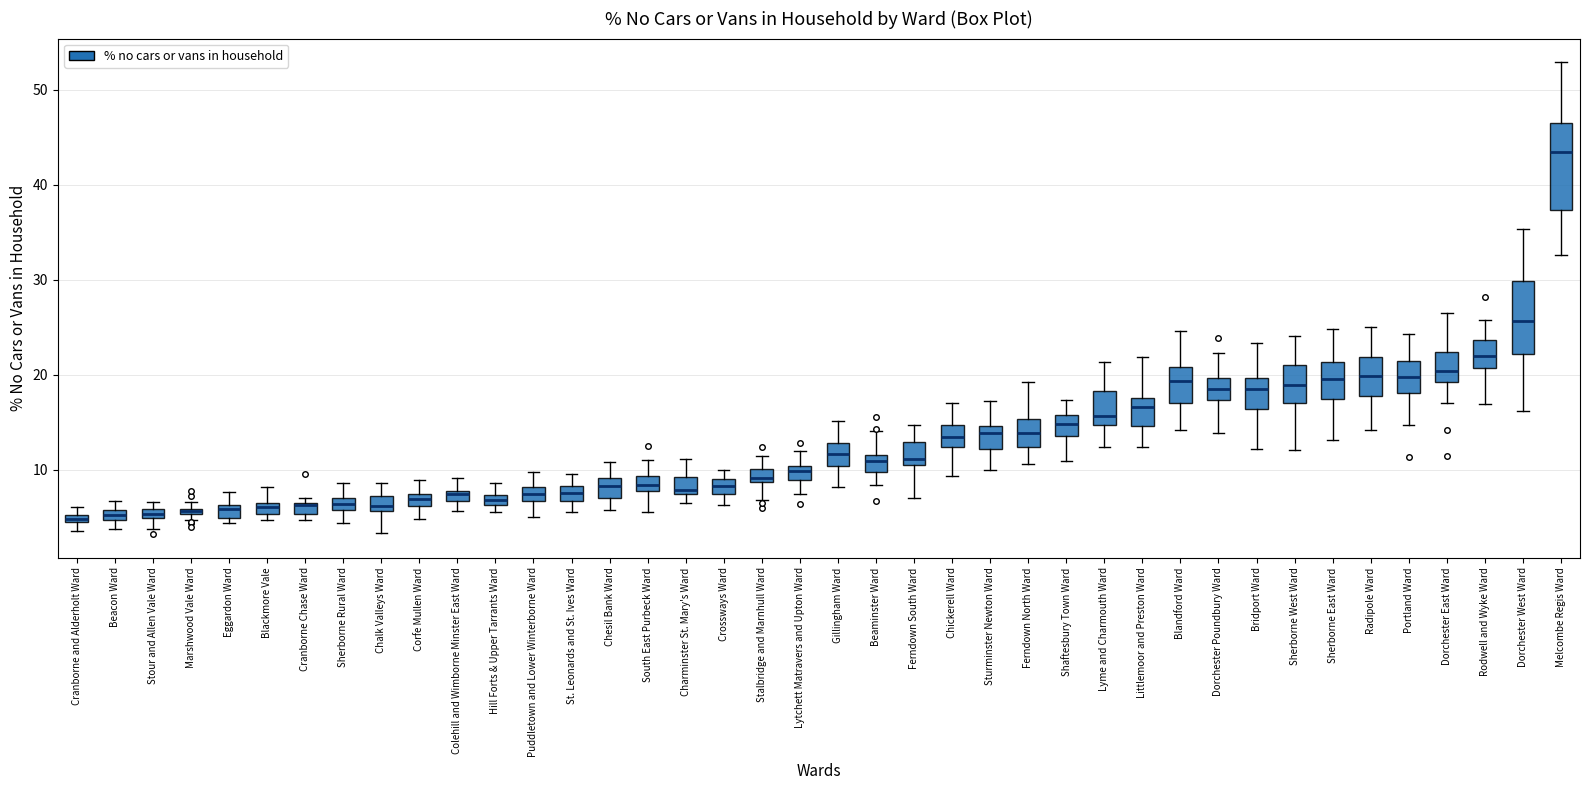

Which box is the tallest, from its lower edge to its upper edge?

Melcombe Regis Ward